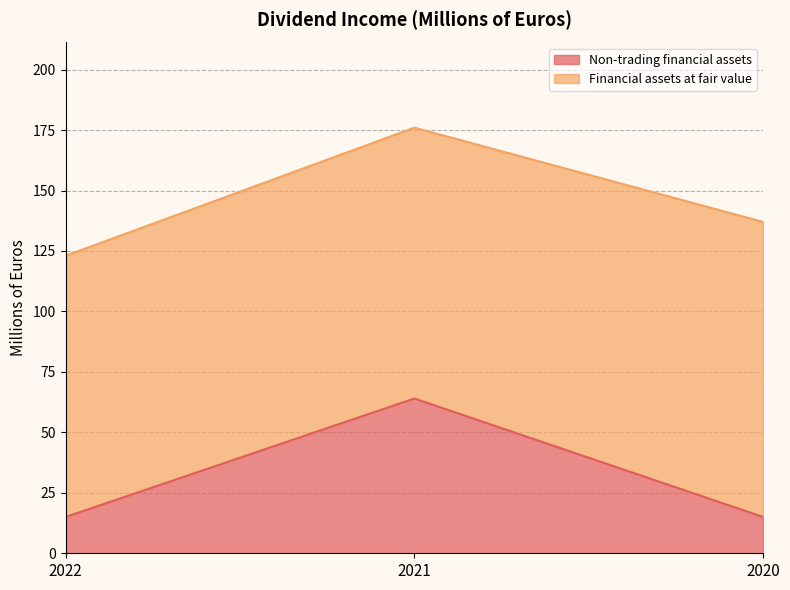

Does the chart have visible grid lines?

Yes